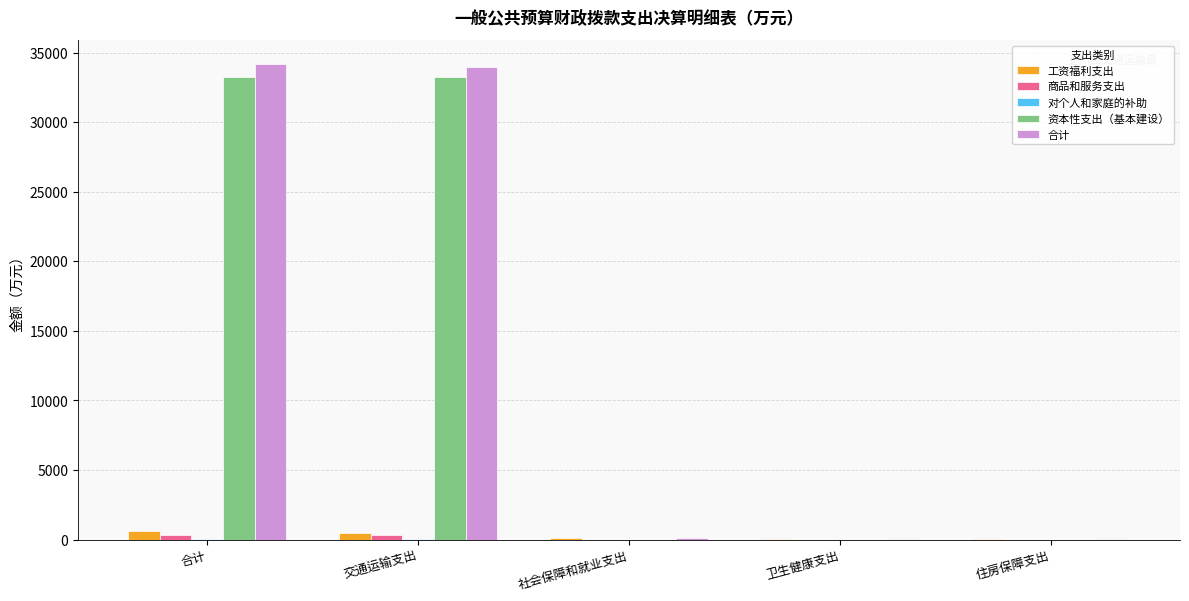

What is the maximum value shown in the chart?

34197.1